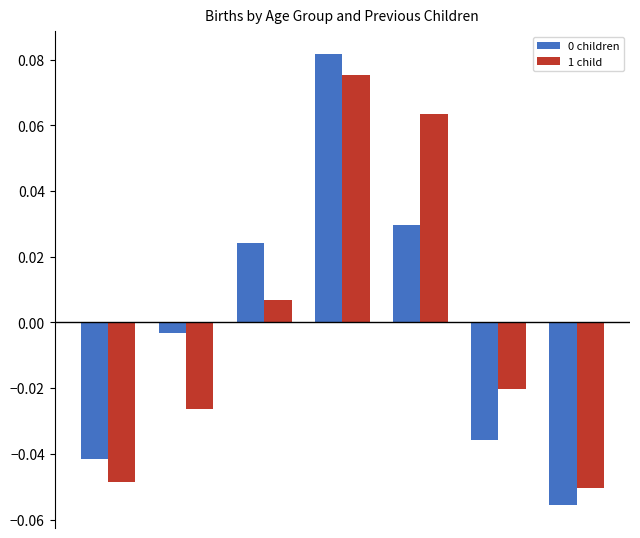

At how many categories does at least one series exceed 0?

3